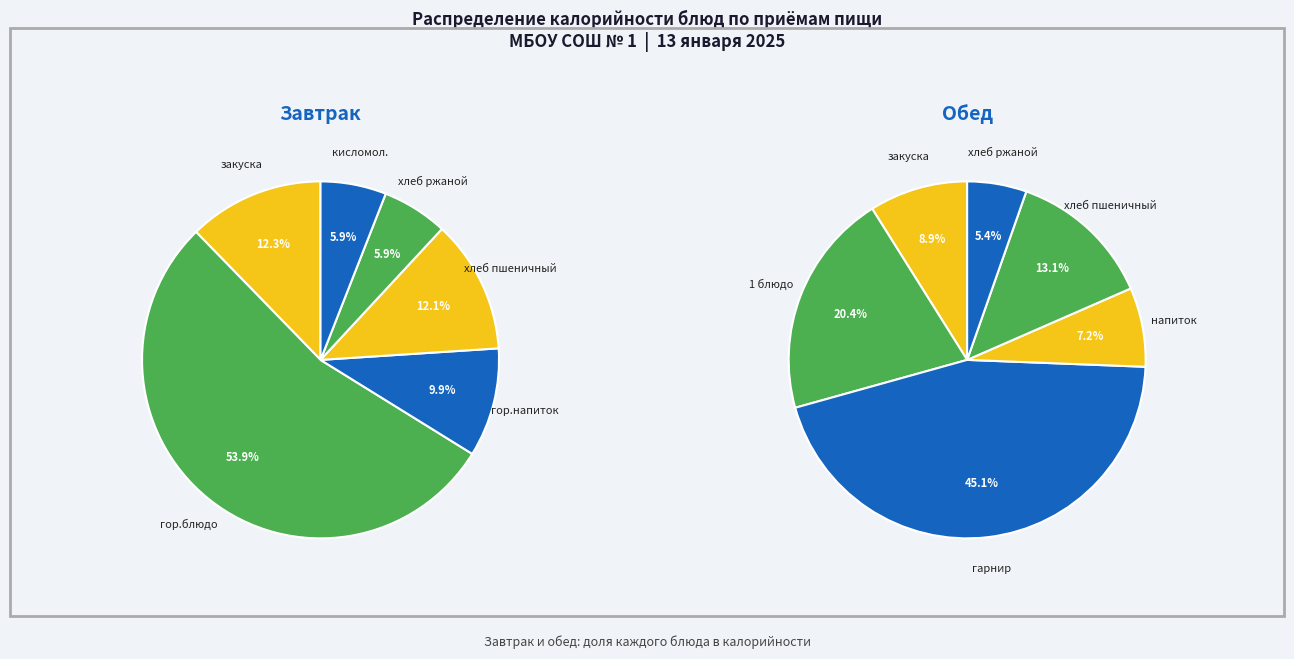

Count the number of slices in the pie.

6